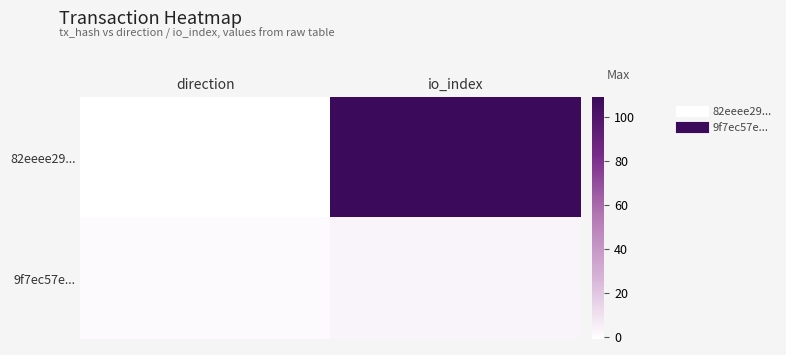

Which label corresponds to the largest value in the chart?

io_index